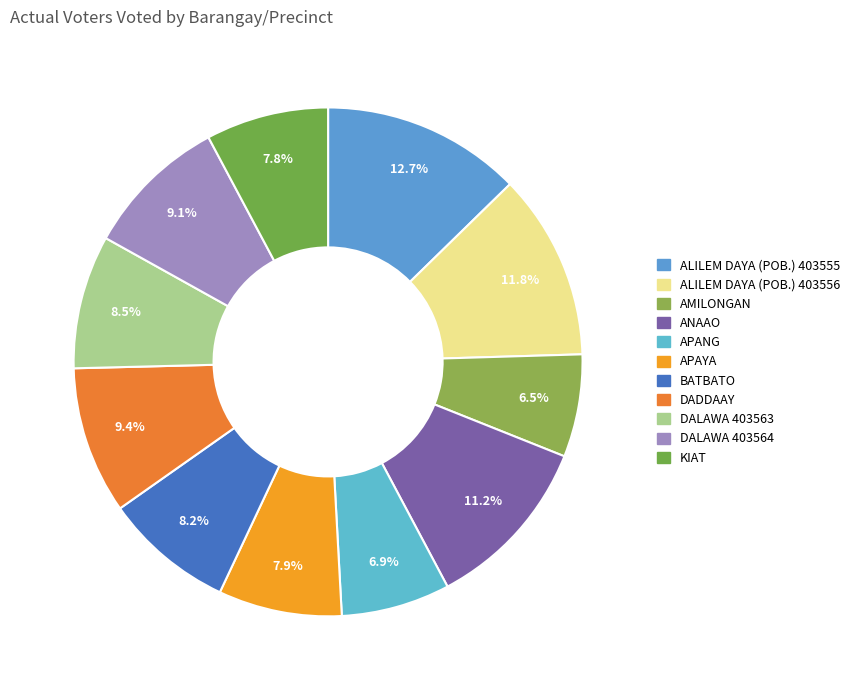

To the nearest percent, what percentage of the pie is ANAAO?

11%